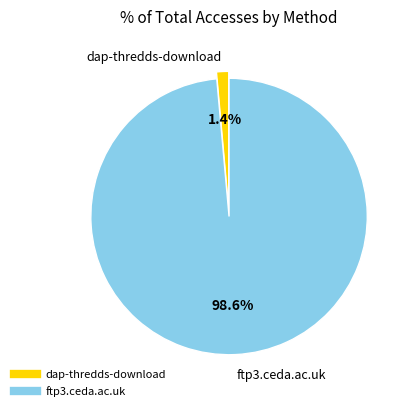

To the nearest percent, what is the combined percentage of dap-thredds-download and ftp3.ceda.ac.uk?

100%